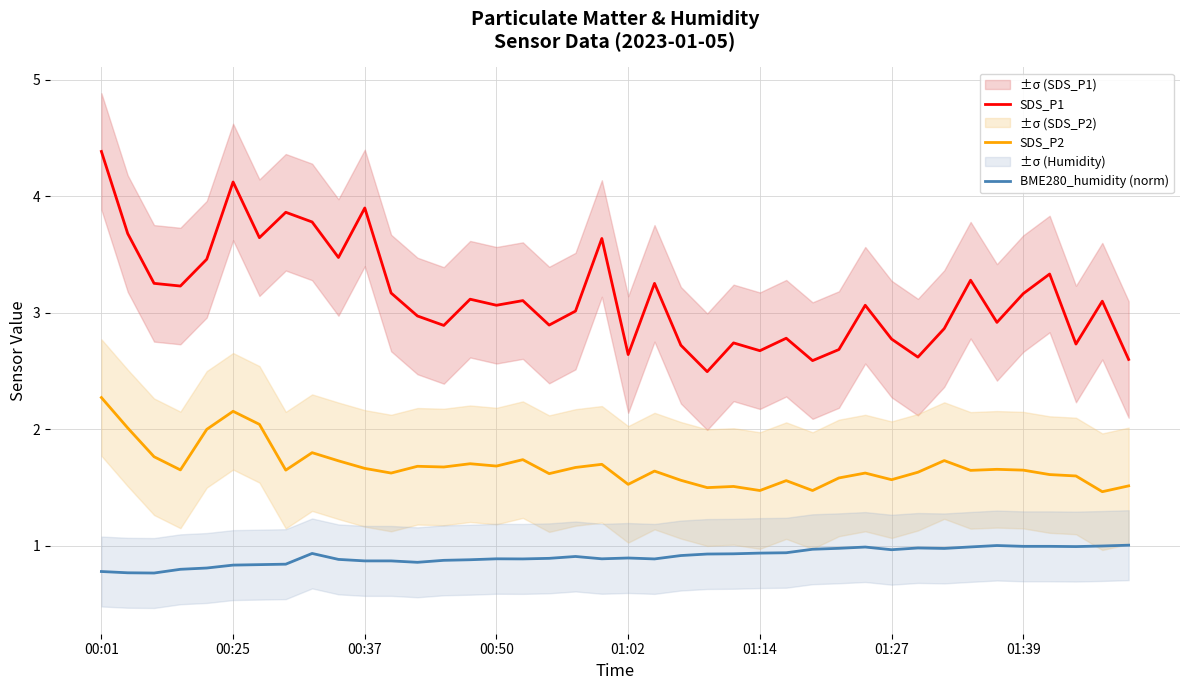

Reading right to left, transcribe all the data shown in this chart.

SDS_P1: 2.6	3.1	2.7	3.3	3.2	2.9	3.3	2.9	2.6	2.8	3.1	2.7	2.6	2.8	2.7	2.7	2.5	2.7	3.3	2.6	3.6	3.0	2.9	3.1	3.1	3.1	2.9	3.0	3.2	3.9	3.5	3.8	3.9	3.6	4.1	3.5	3.2	3.3	3.7	4.4
SDS_P2: 1.5	1.5	1.6	1.6	1.6	1.7	1.6	1.7	1.6	1.6	1.6	1.6	1.5	1.6	1.5	1.5	1.5	1.6	1.6	1.5	1.7	1.7	1.6	1.7	1.7	1.7	1.7	1.7	1.6	1.7	1.7	1.8	1.6	2.0	2.2	2.0	1.7	1.8	2.0	2.3
BME280_humidity (norm): 1.0	1.0	1.0	1.0	1.0	1.0	1.0	1.0	1.0	1.0	1.0	1.0	1.0	0.9	0.9	0.9	0.9	0.9	0.9	0.9	0.9	0.9	0.9	0.9	0.9	0.9	0.9	0.9	0.9	0.9	0.9	0.9	0.8	0.8	0.8	0.8	0.8	0.8	0.8	0.8